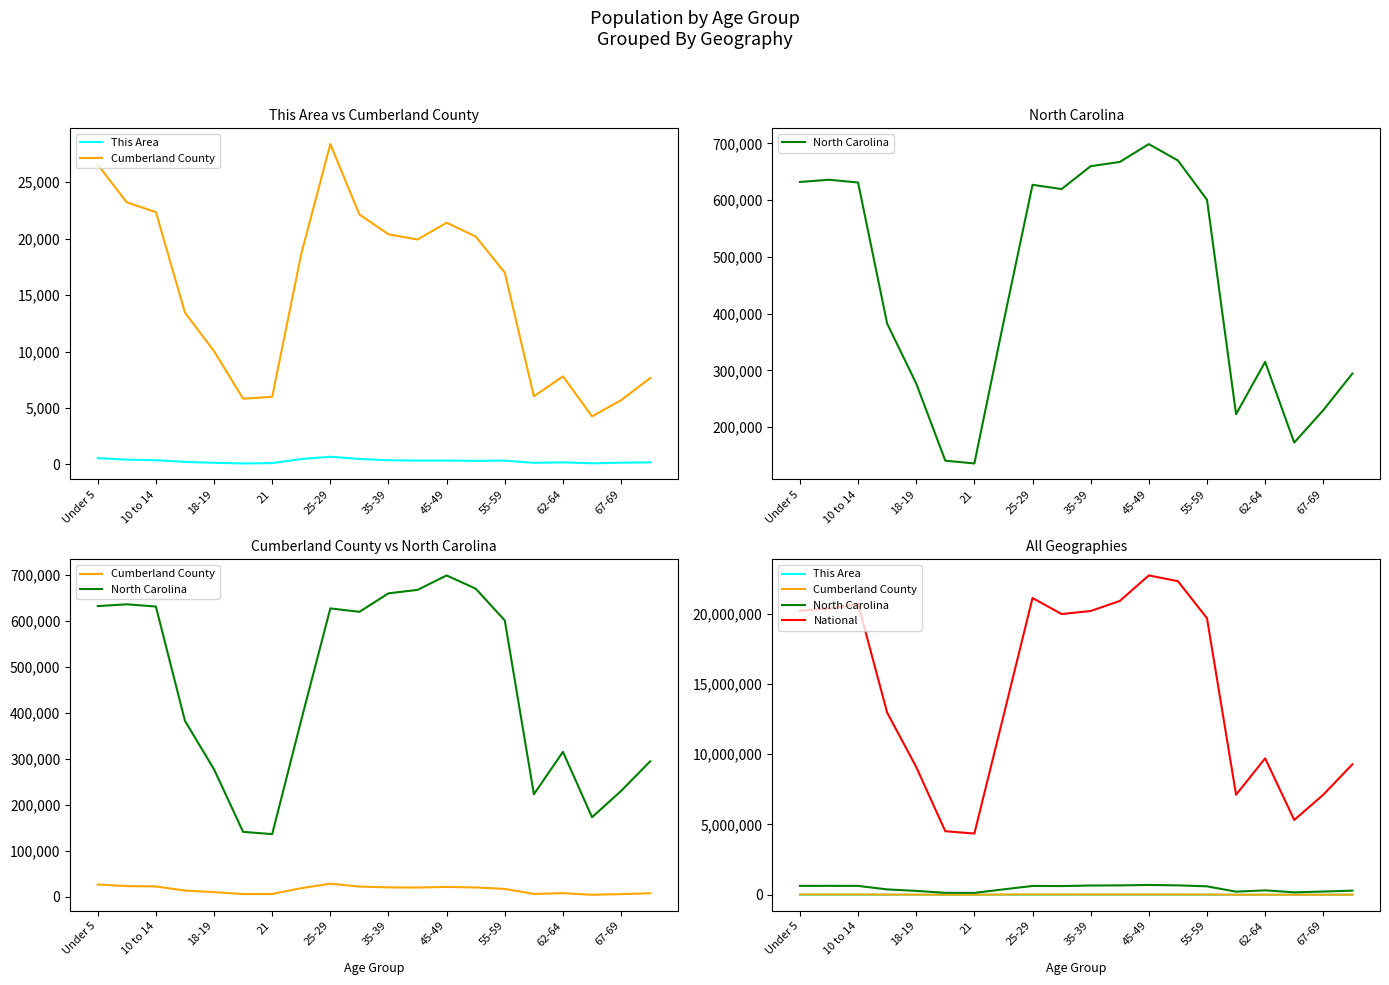

Reading left to right, transcribe all the data shown in this chart.

This Area: 563	425	376	230	149	91	123	484	689	488	372	349	344	323	341	145	188	104	157	189
Cumberland County: 26539	23206	22345	13451	10033	5828	5986	18649	28365	22129	20378	19916	21408	20177	16984	6038	7799	4261	5694	7649
North Carolina: 632040	635945	631104	382546	277045	141076	136169	384328	627036	619557	659843	667308	698753	669893	600722	222924	315115	172919	230105	294543
National: 20201362	20348657	20677194	12954254	9086089	4519129	4354294	12712576	21101849	19962099	20179642	20890964	22708591	22298125	19664805	7113727	9704197	5319902	7115361	9278166